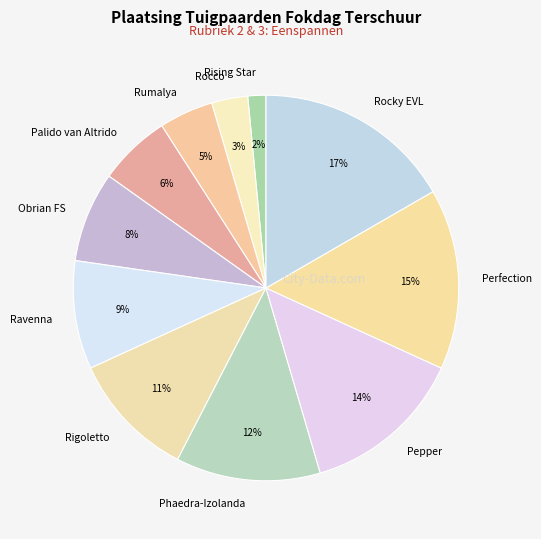

Which slice is the largest?

Rocky EVL